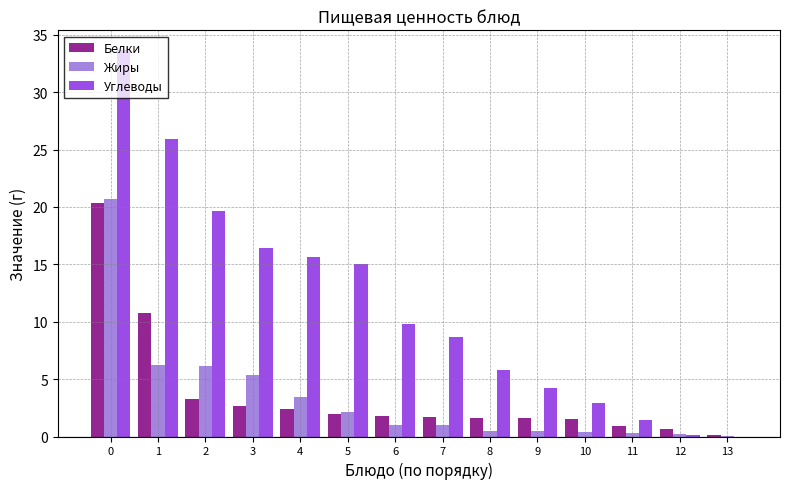

Between 0 and 3, which series saw the biggest shift?

Белки